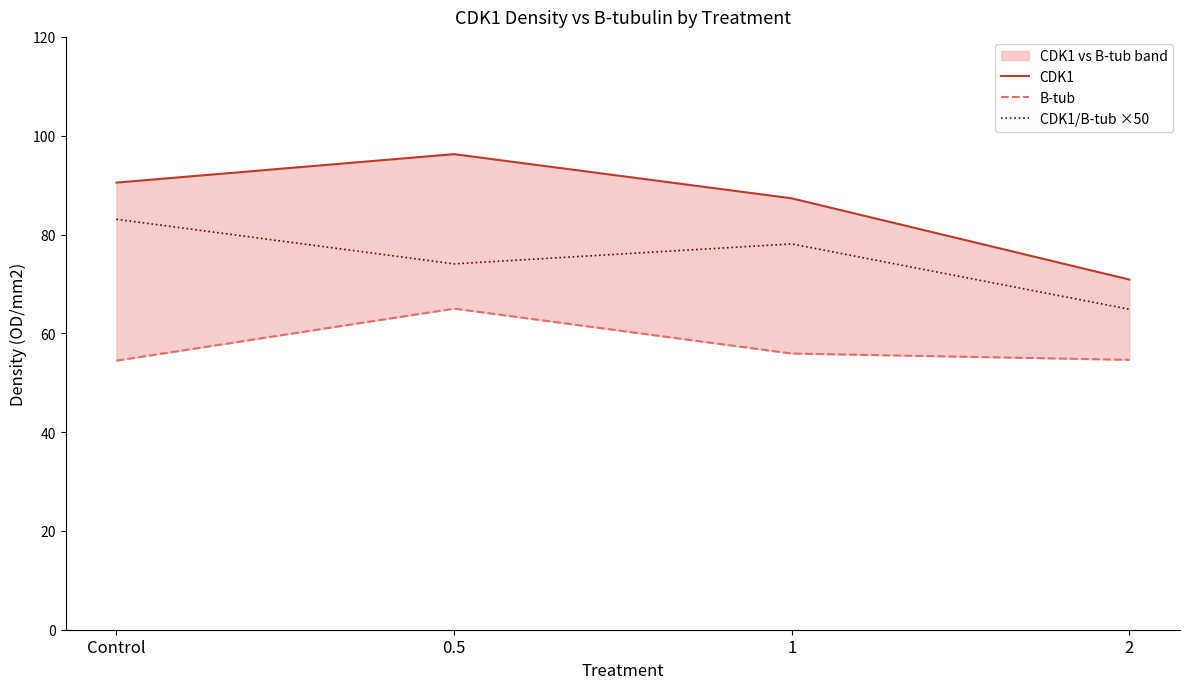

What is the difference between the maximum and minimum values in the B-tub series?

10.5